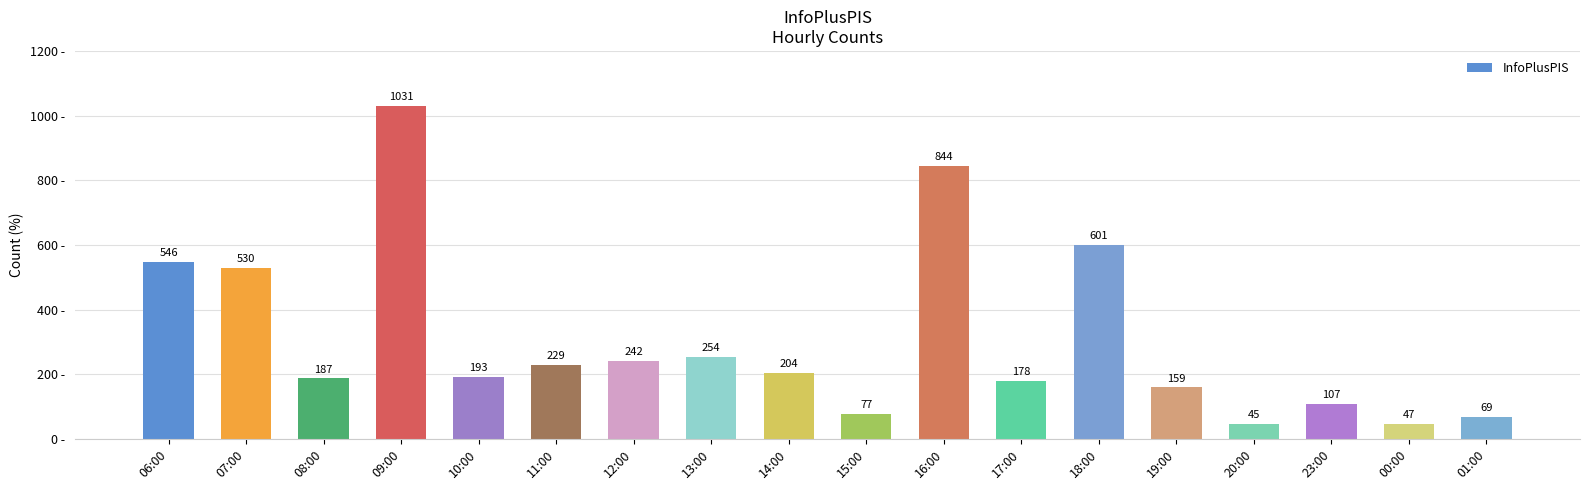

At which label does the data first exceed 204?

06:00